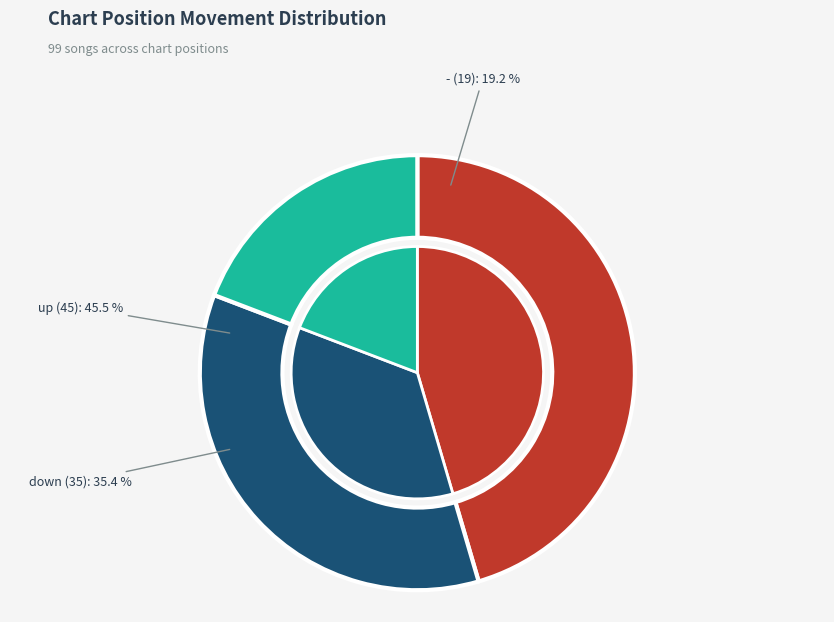

Count the number of slices in the pie.

3